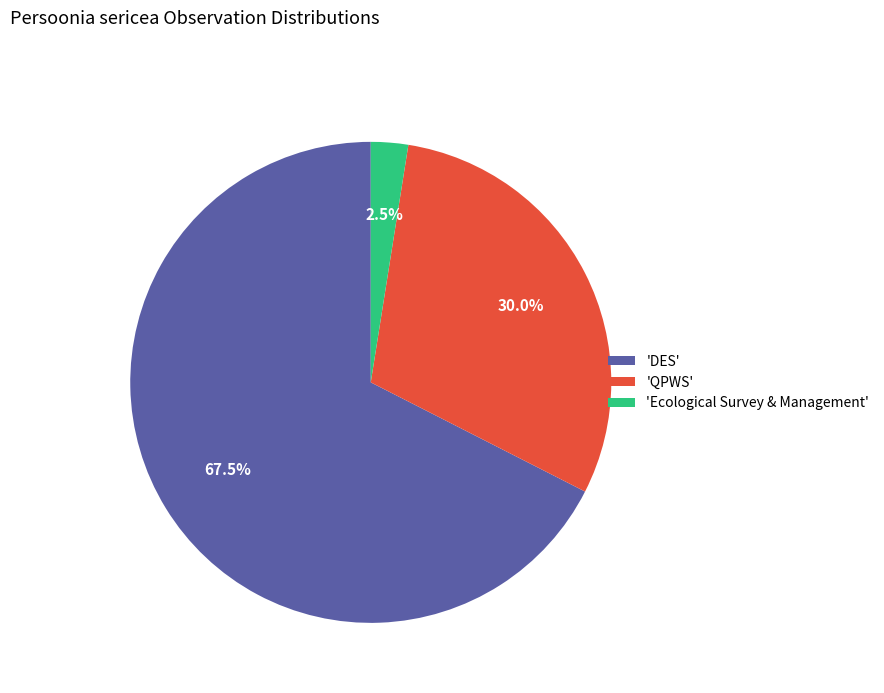

Does 'QPWS' account for over 50% of the chart?

No